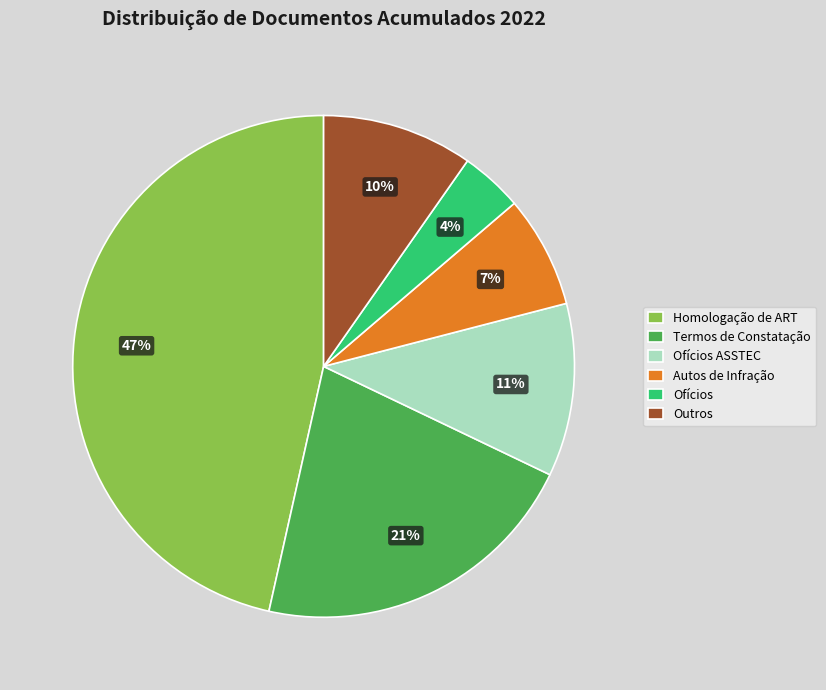

How many segments does this pie chart have?

6